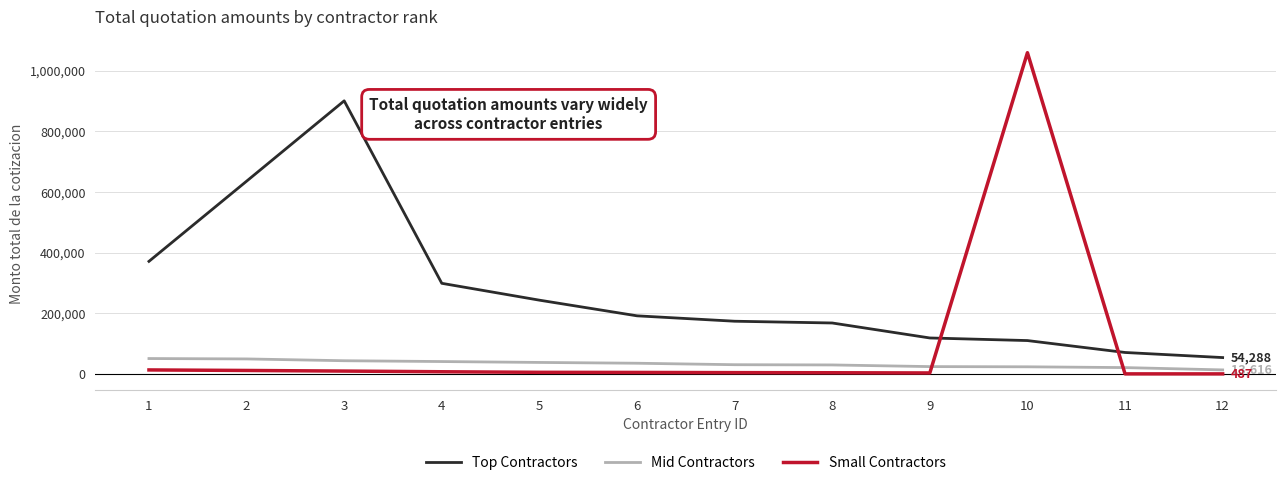

At which category is the sum across all series the highest?

10